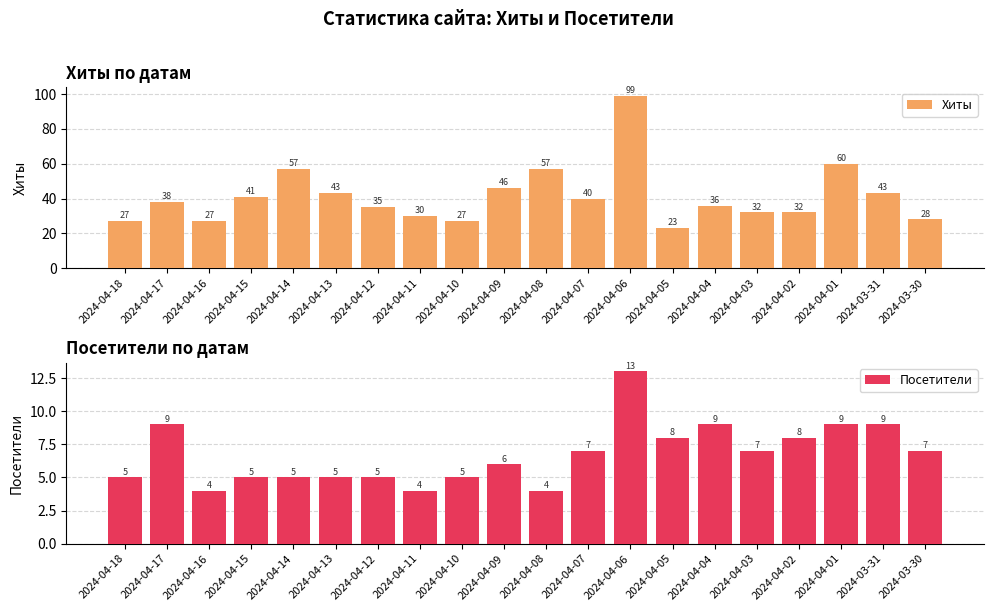

At which category is the sum across all series the highest?

2024-04-06